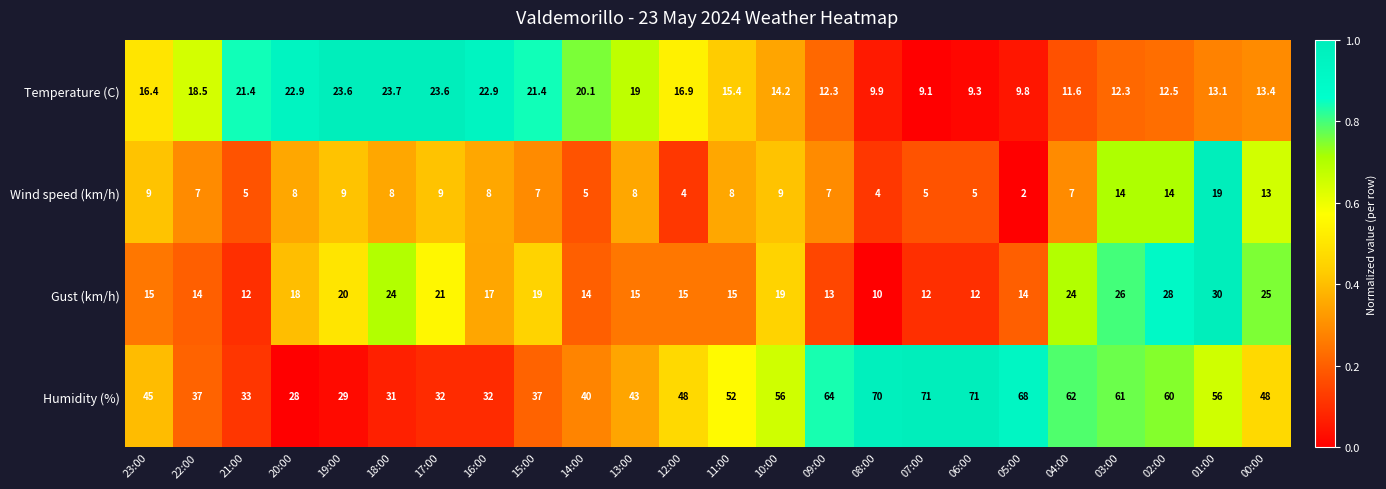

Which category has the lowest value across all series?

05:00